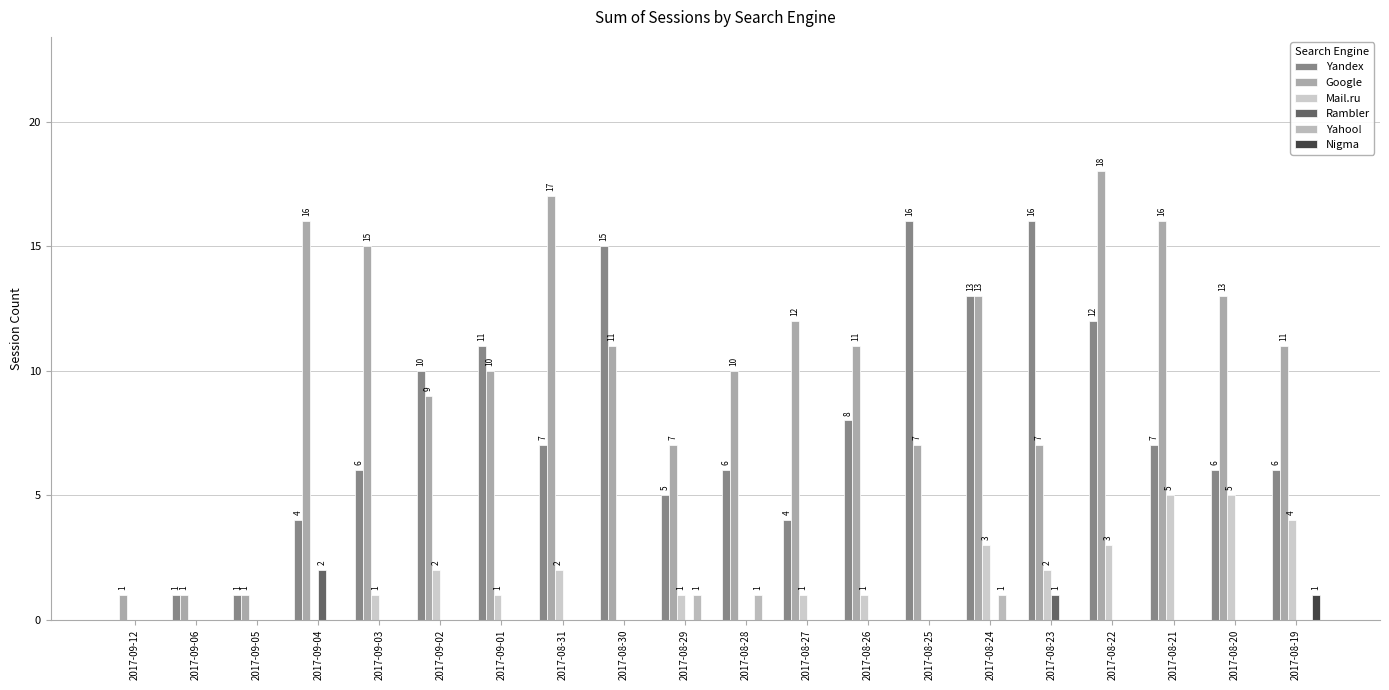

Are the bars horizontal?

No